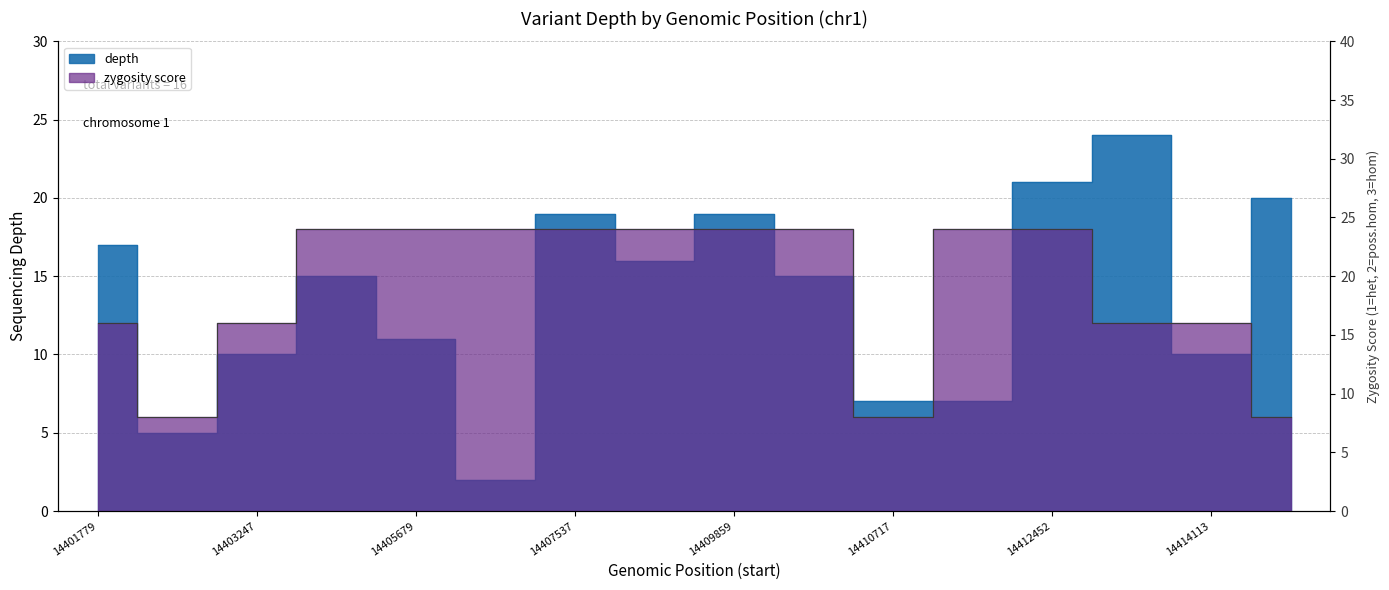

True or false: zygosity_numeric has more than 1 interior local peaks.

False